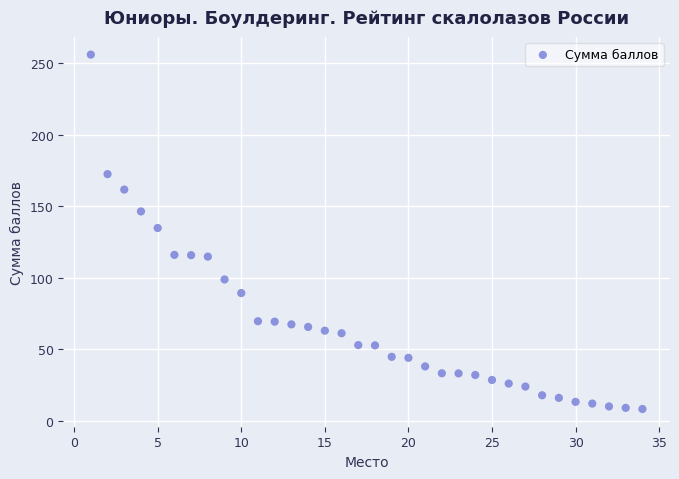

What Y value in the scatter plot is closest to 132?

134.8